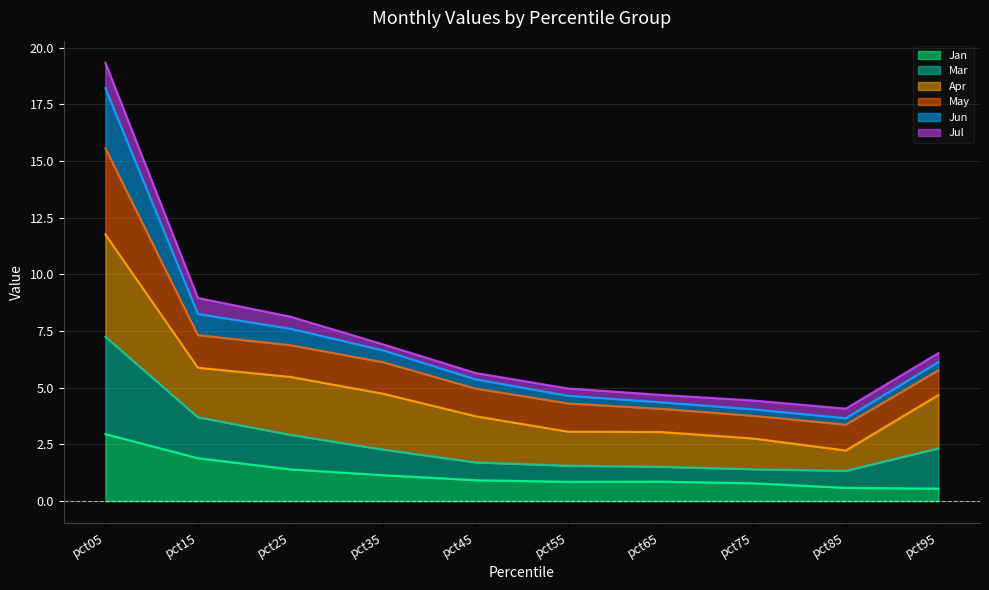

Is it true that Jan equals 3.0 at pct05?

True